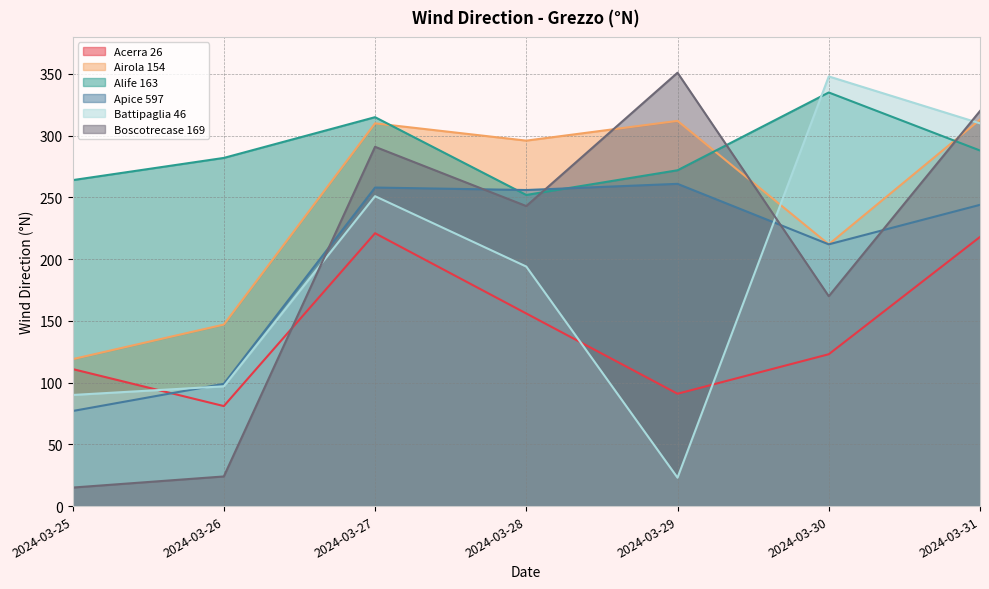

Where is the first local minimum for Apice 597?

2024-03-28